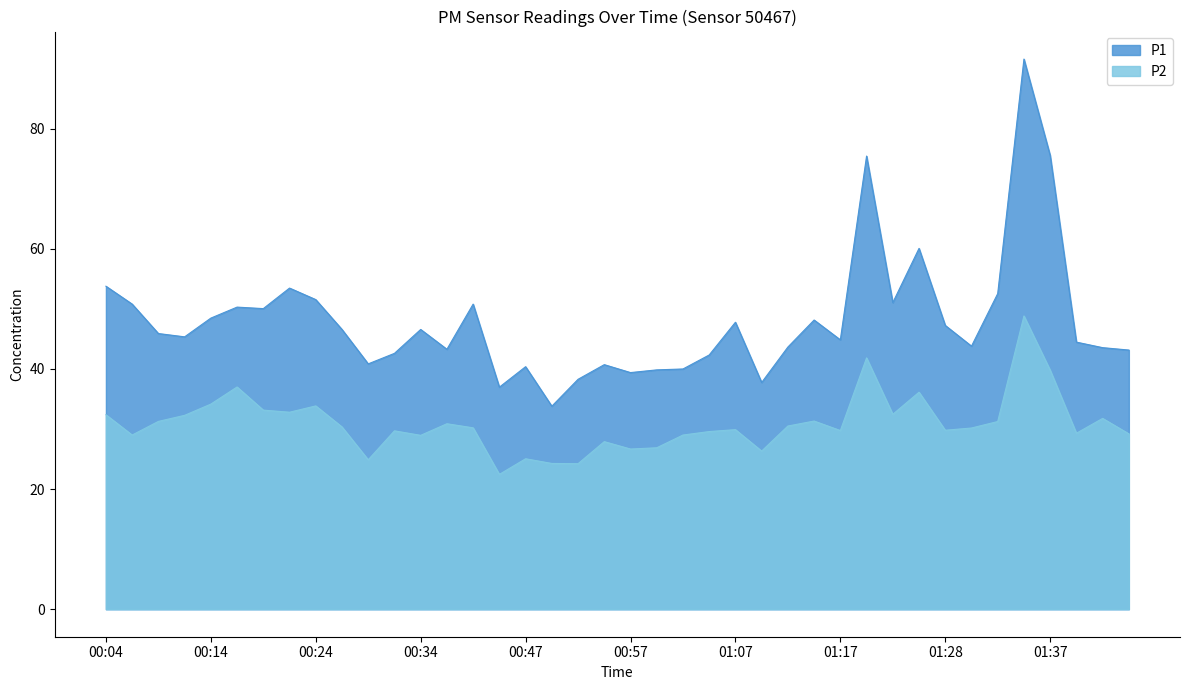

What is the average value of the P2 series?

30.9